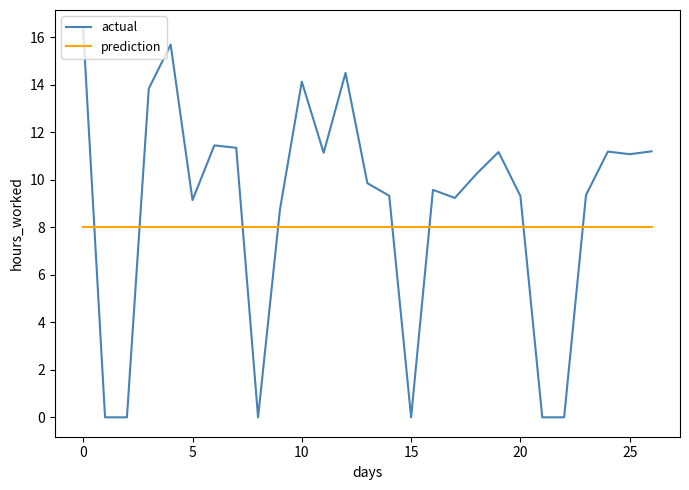

What is the average value of the prediction series?

8.0